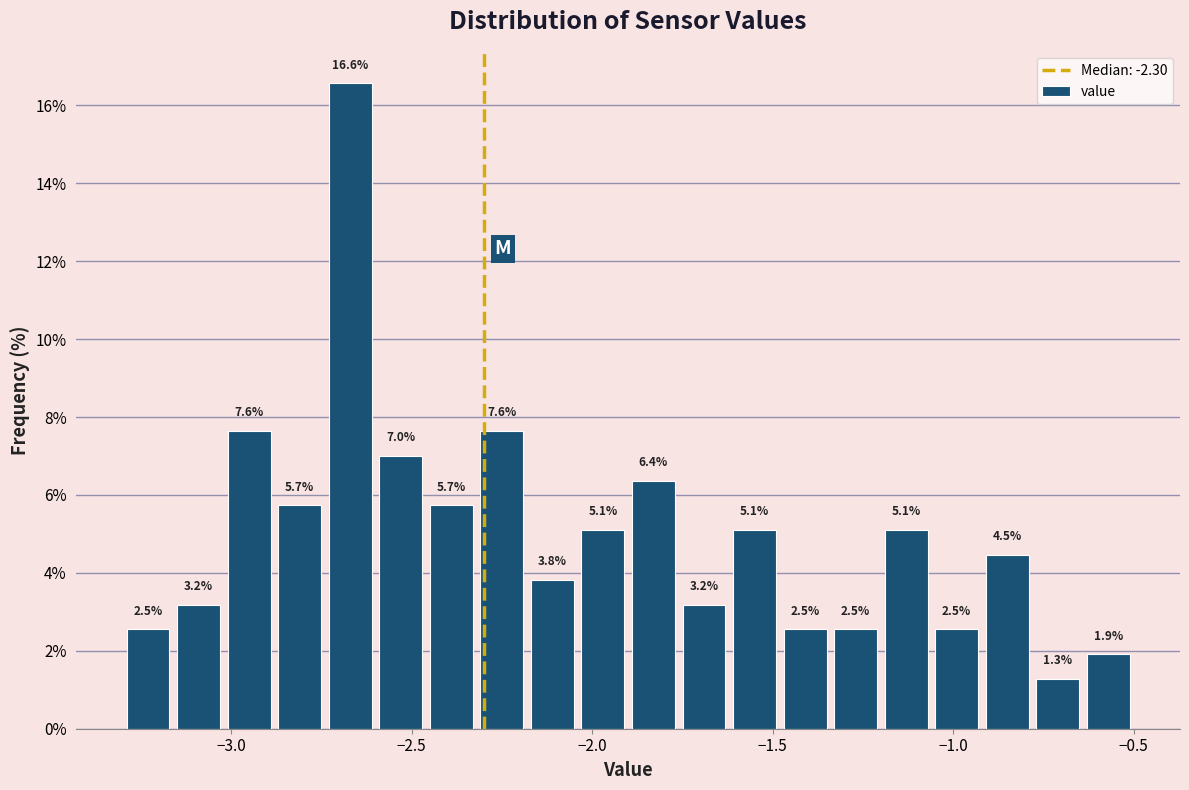

Around what value on the x-axis is the tallest bar? Give the approximate position of its centre, as read against the axis.

-2.65